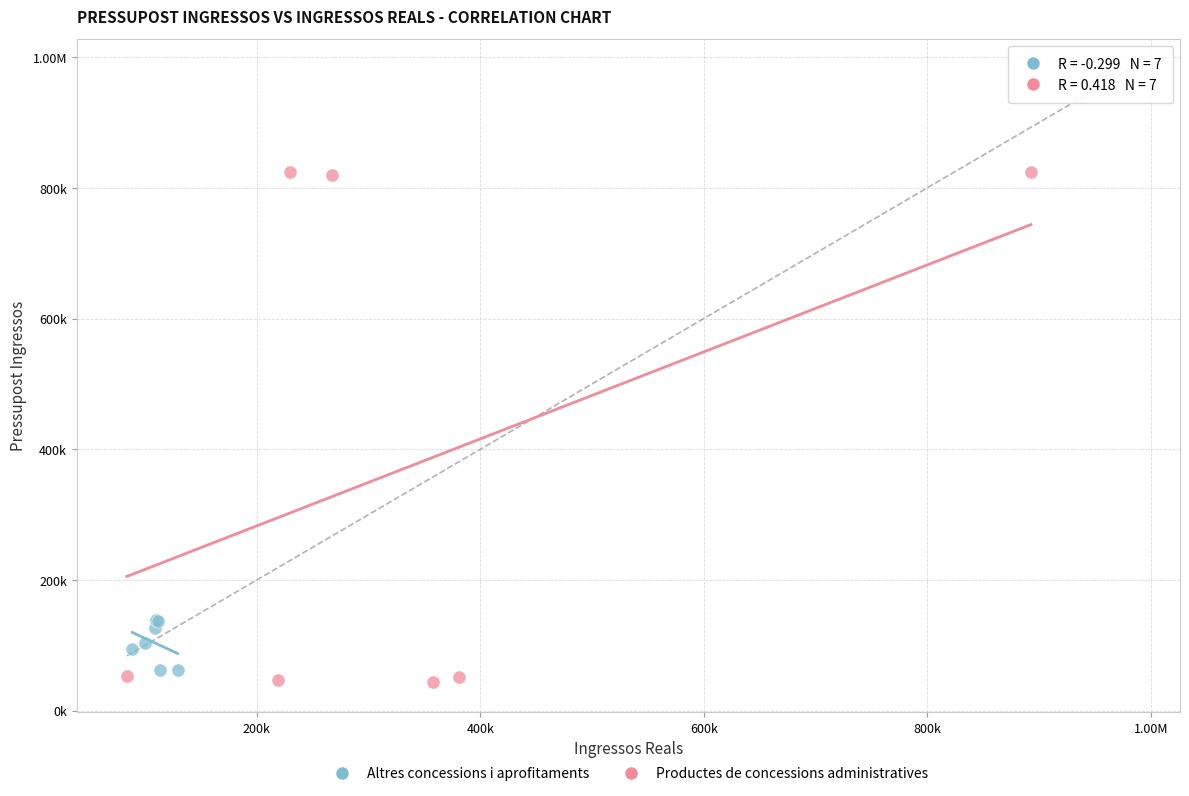

What are all the series names shown in the legend?

Altres concessions i aprofitaments, Productes de concessions administratives